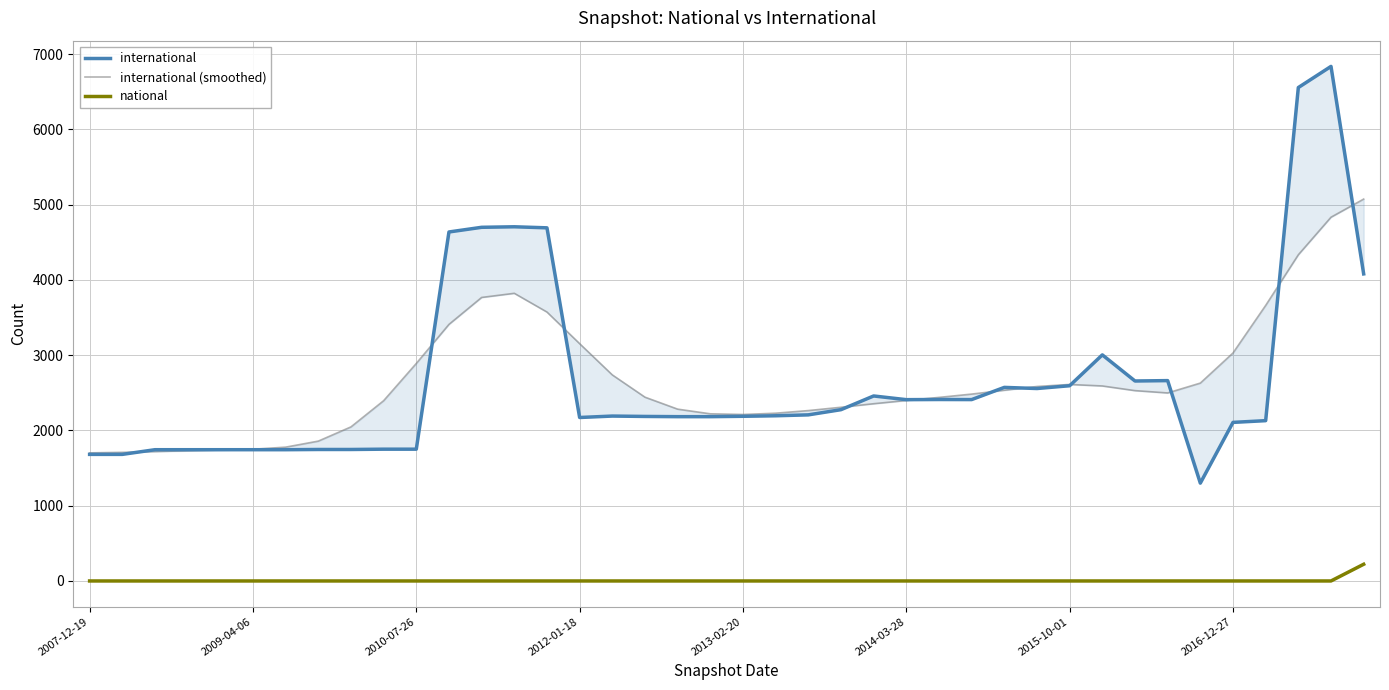

The international (smoothed) series shows 2592 at 39. True or false?

False